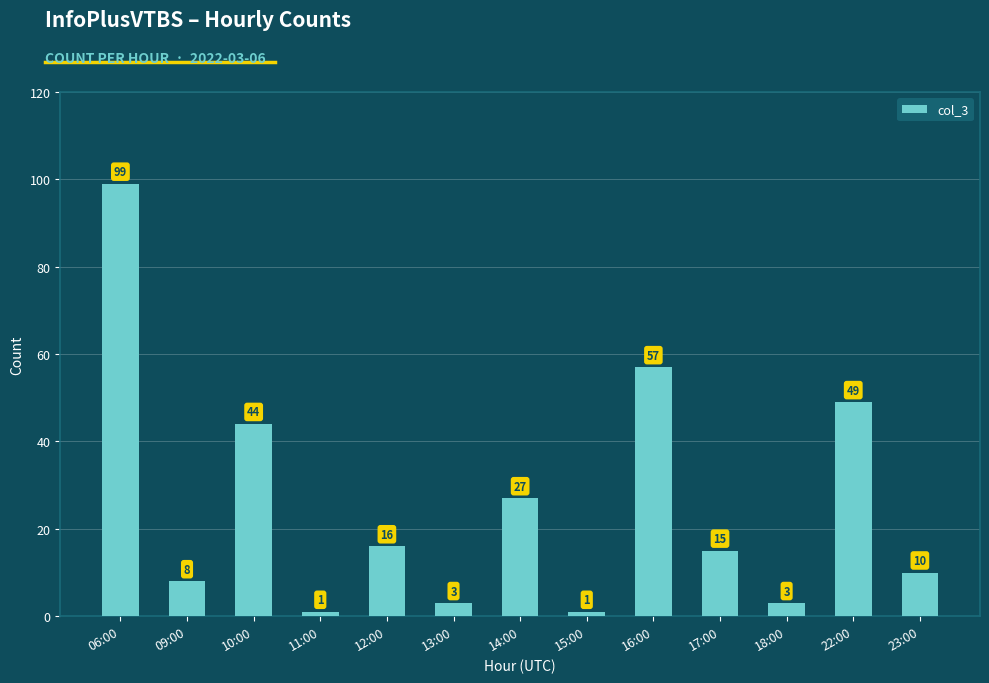

Which label corresponds to the largest value in the chart?

06:00